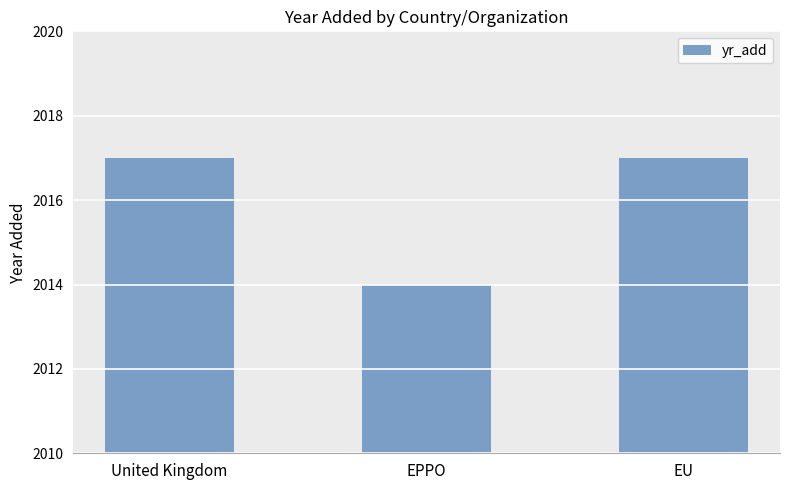

What is the label of the 3rd bar from the left?

EU